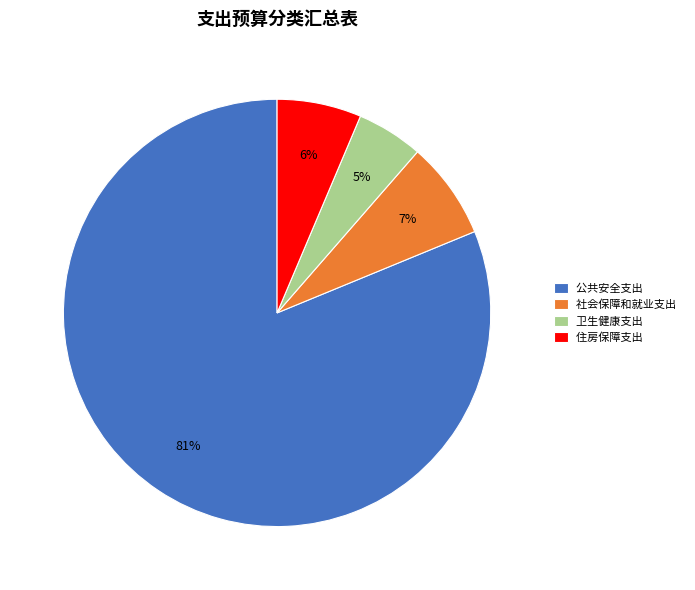

To the nearest percent, what is the combined percentage of 社会保障和就业支出 and 公共安全支出?

89%